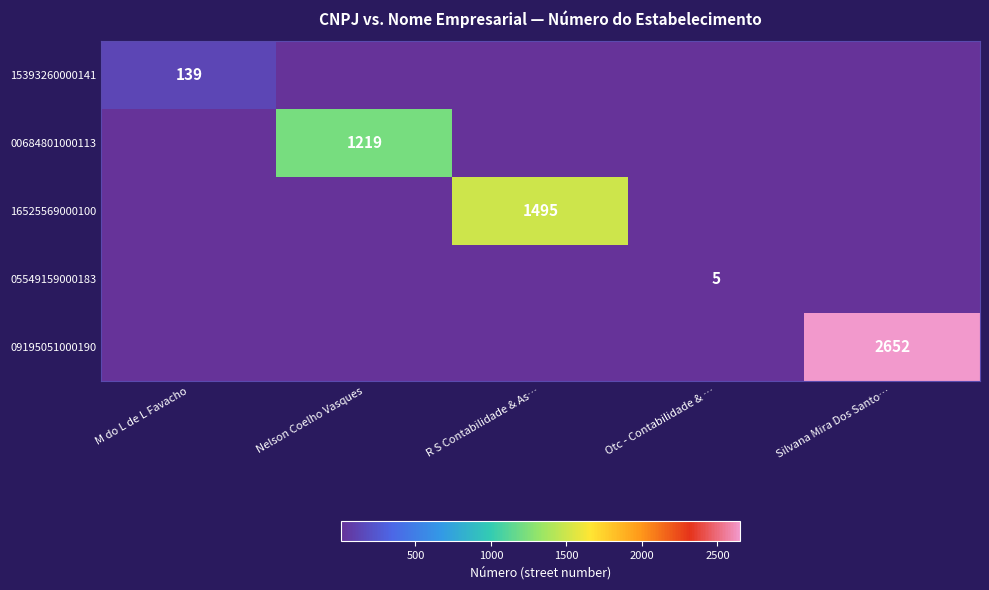

At which category does the chart reach its minimum across all series?

Nelson Coelho Vasques